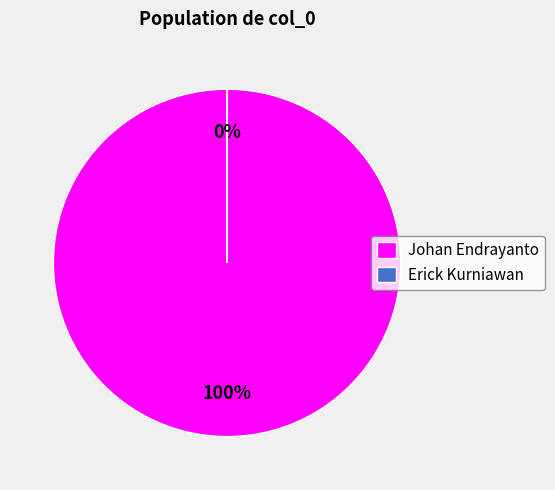

Is it true that Johan Endrayanto is 100% of the pie?

True